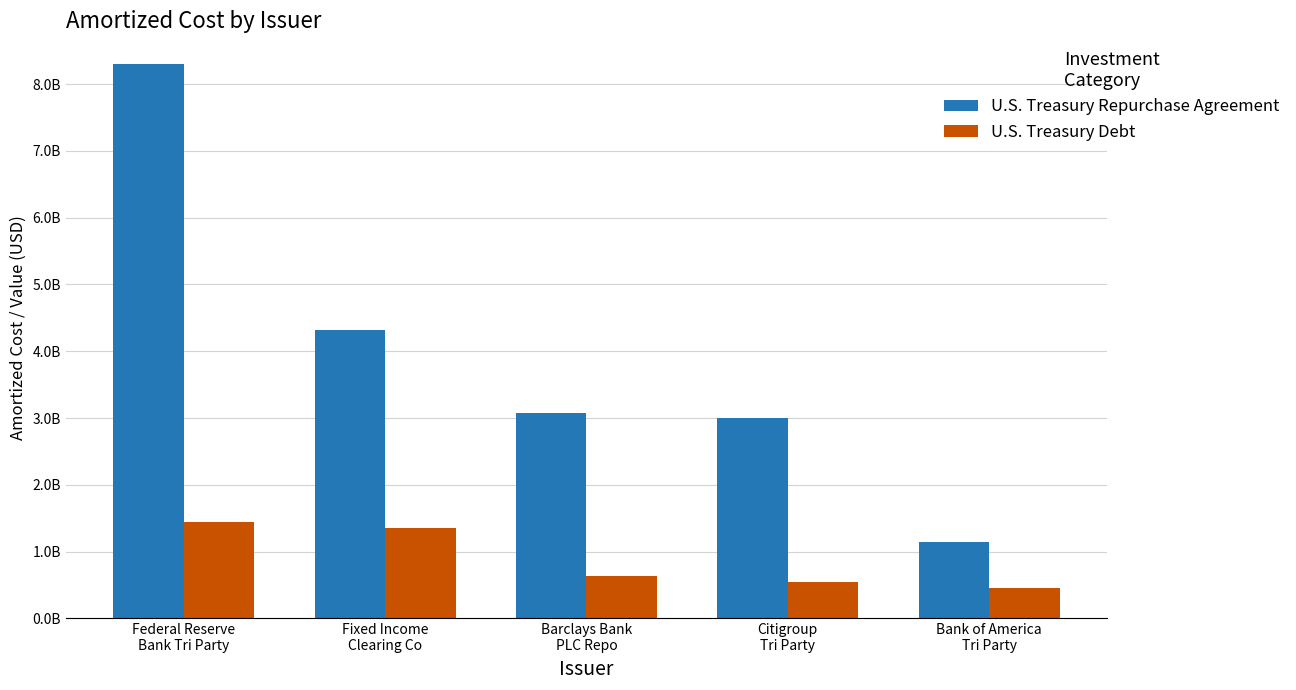

True or false: U.S. Treasury Debt has a value of 1354235762 at Fixed Income
Clearing Co.

True